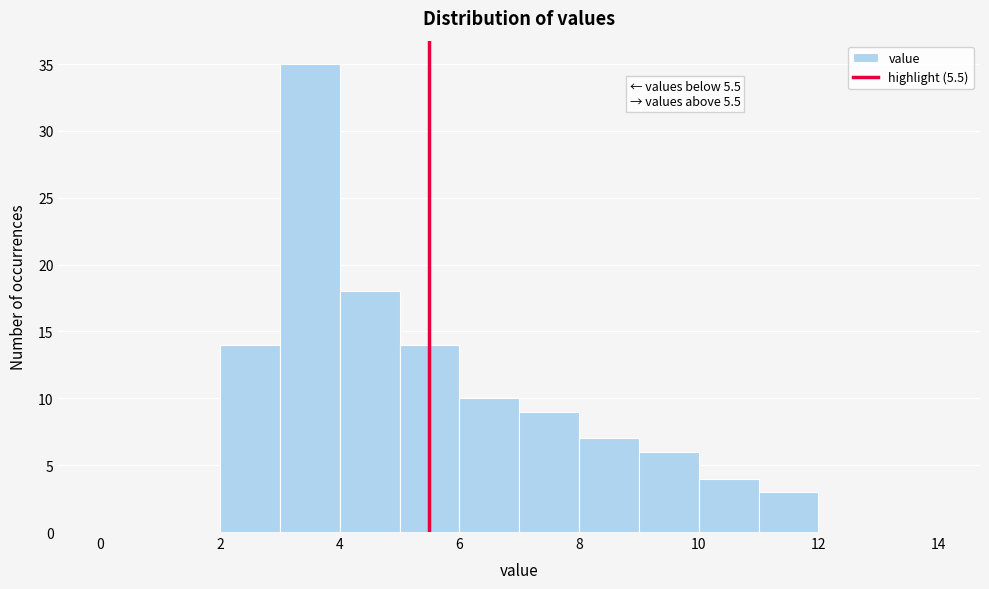

Which range on the x-axis has the tallest bar?

3 to 4